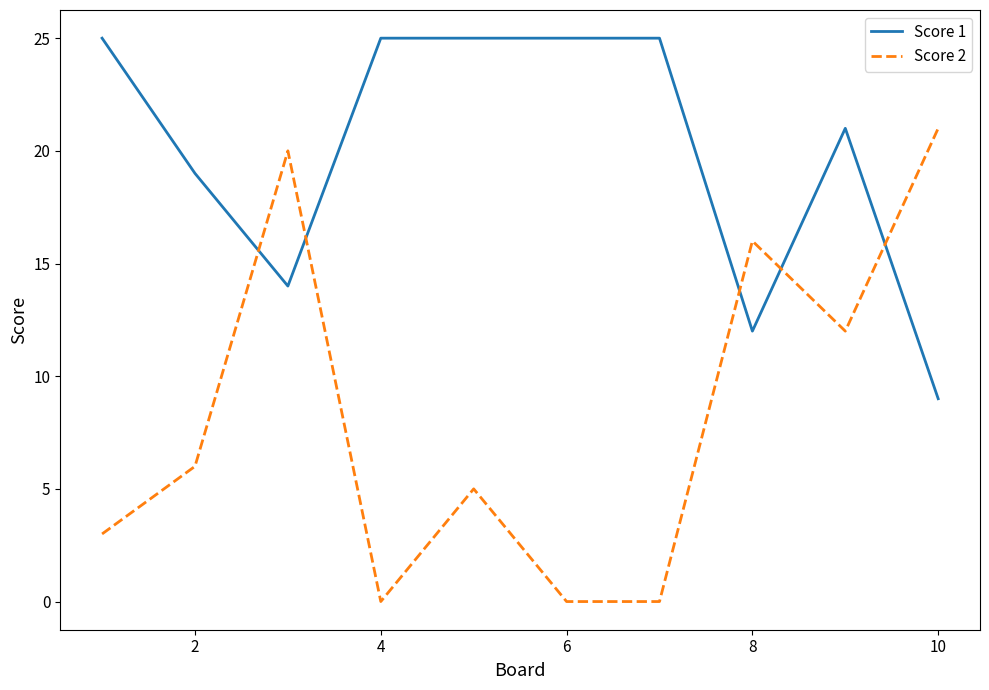

Which series has the largest range (max minus min)?

Score 2